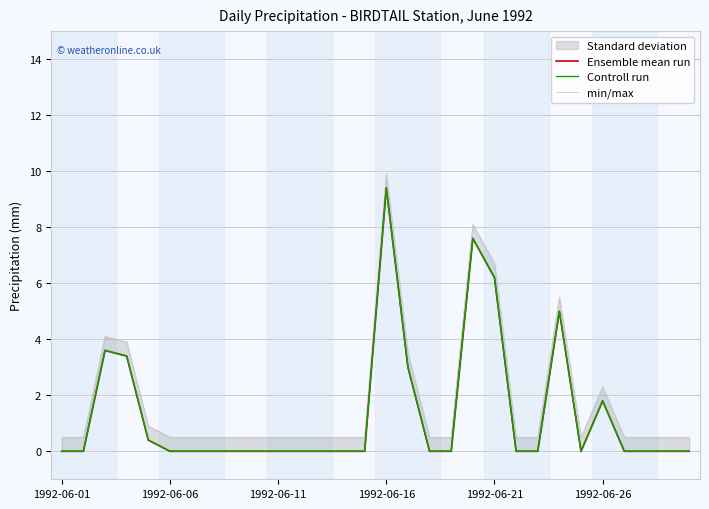

True or false: min/max and Controll run cross at least once.

False